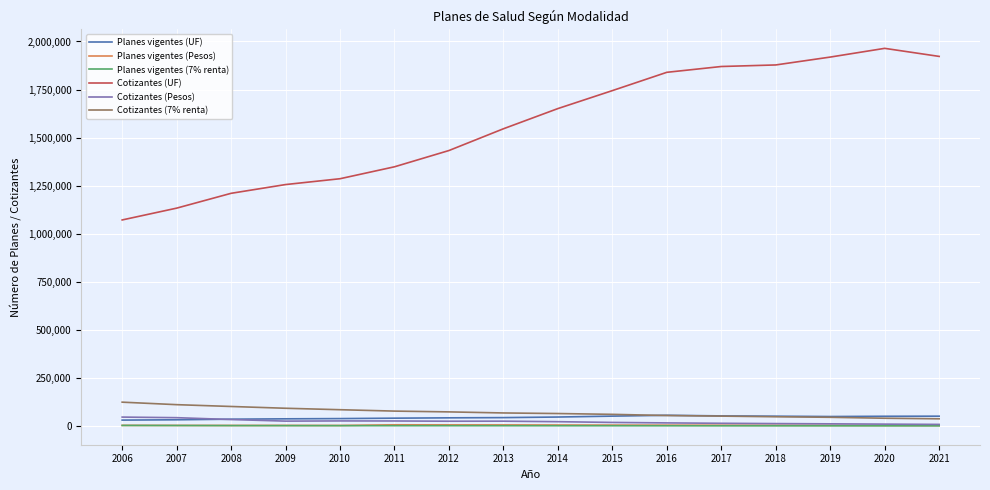

What is the lowest value of the Cotizantes (UF) series?

1072115